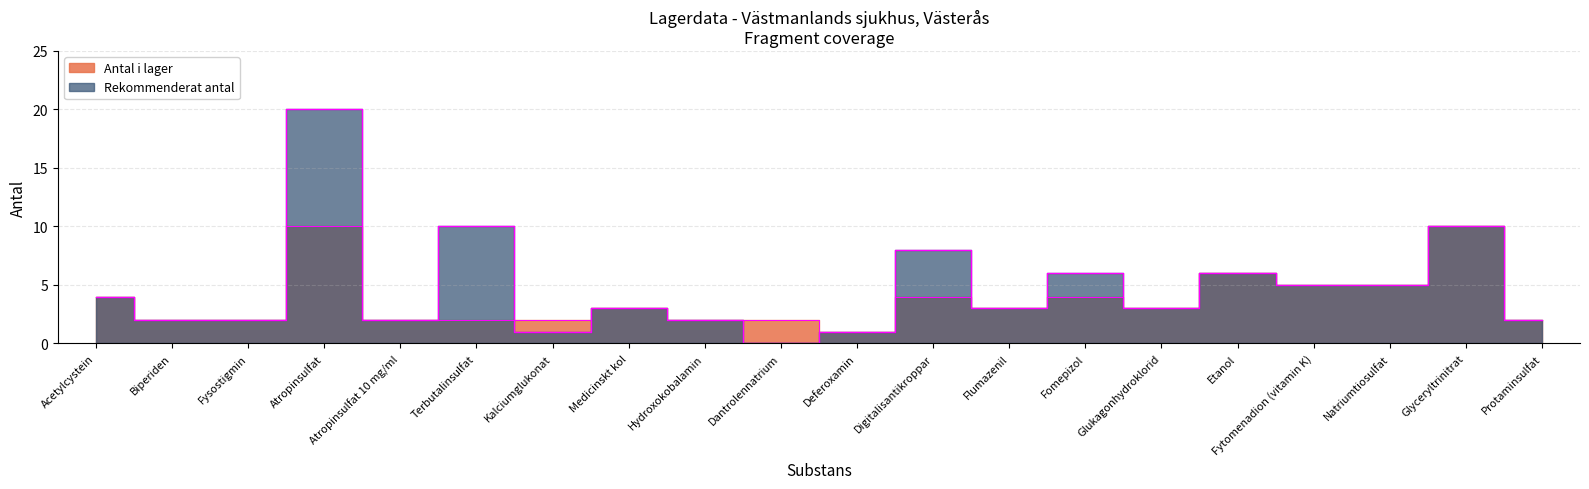

At which category is the sum across all series the highest?

Atropinsulfat